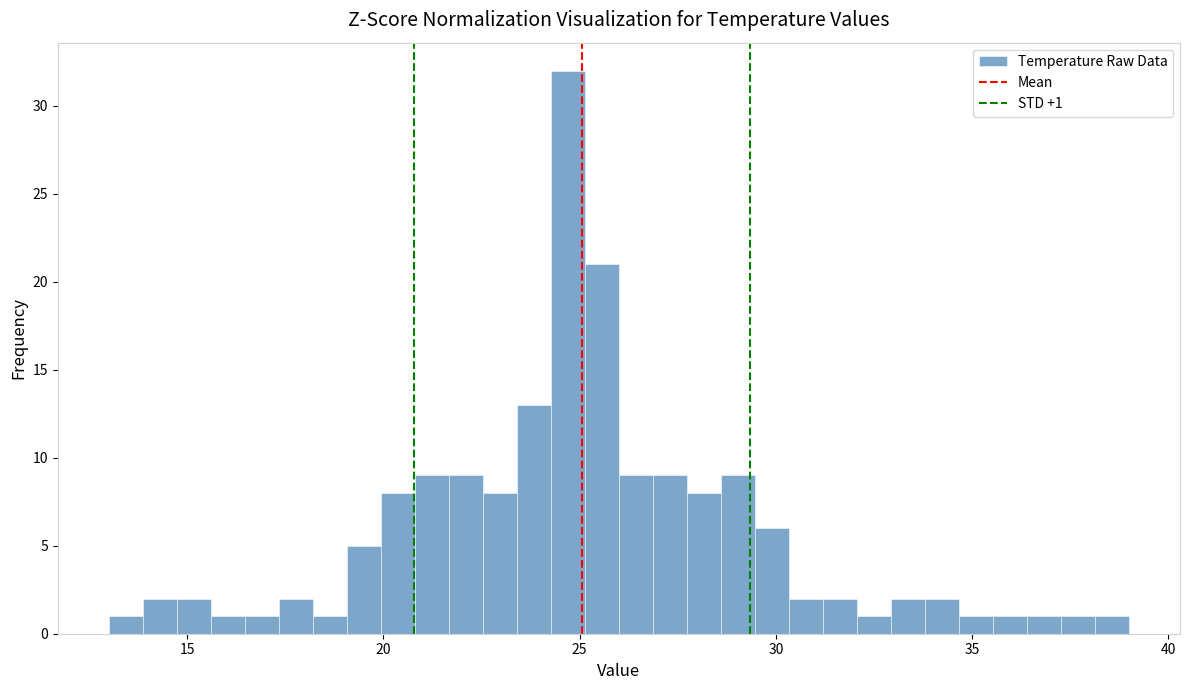

Around what value on the x-axis is the tallest bar? Give the approximate position of its centre, as read against the axis.

24.5